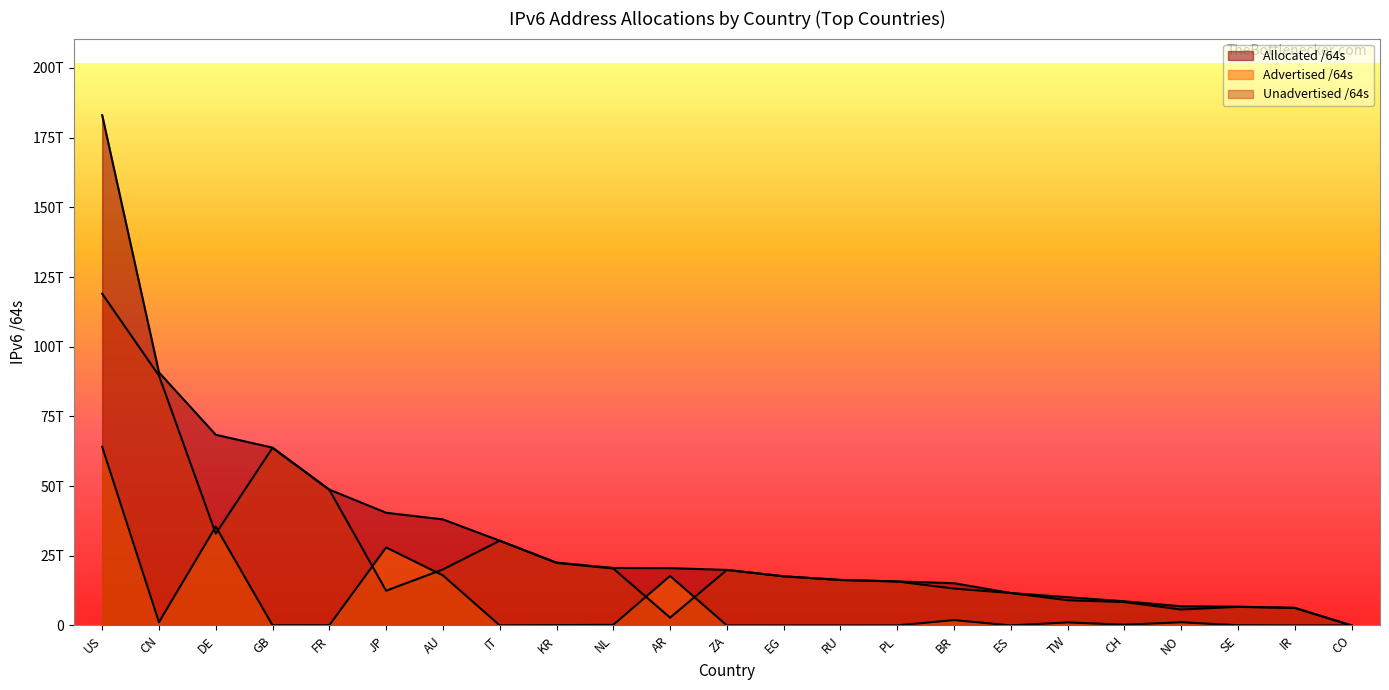

True or false: Allocated /64s has more than 0 points higher than both neighbors.

False